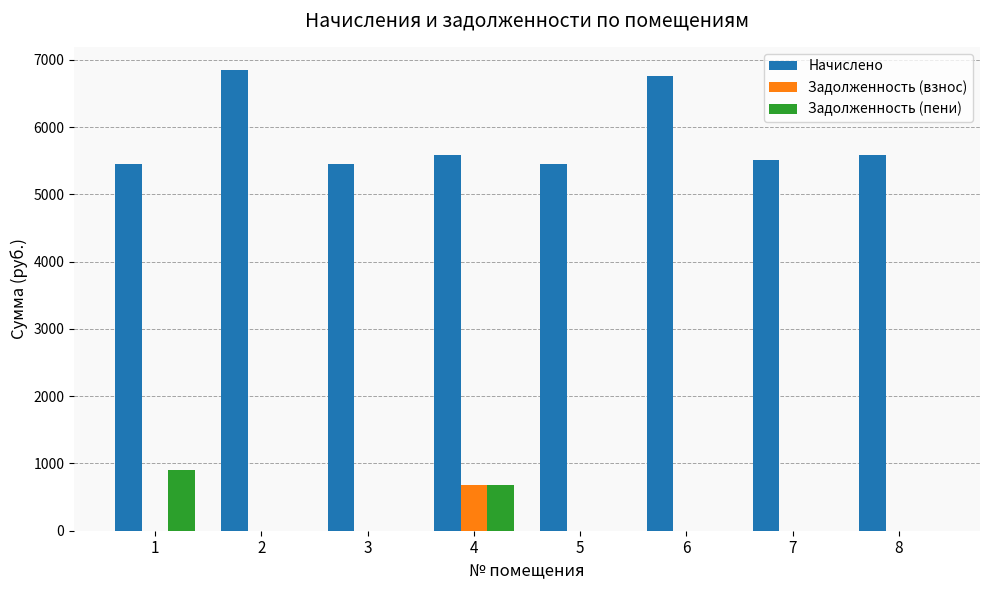

What is the spread (max minus min) of values at 5?

5452.8